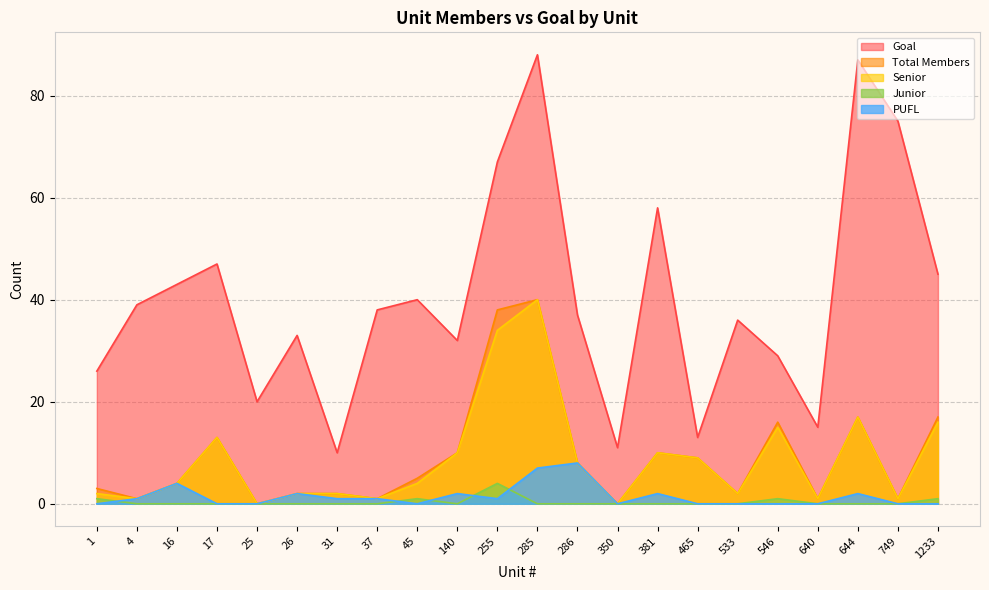

The PUFL series shows 0 at 1. True or false?

True